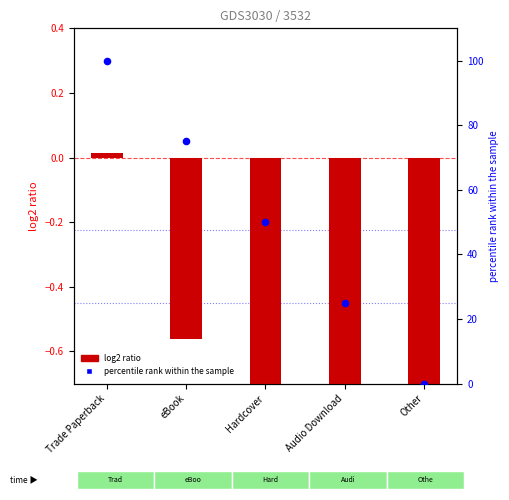

At which category is the sum across all series the highest?

Trade Paperback